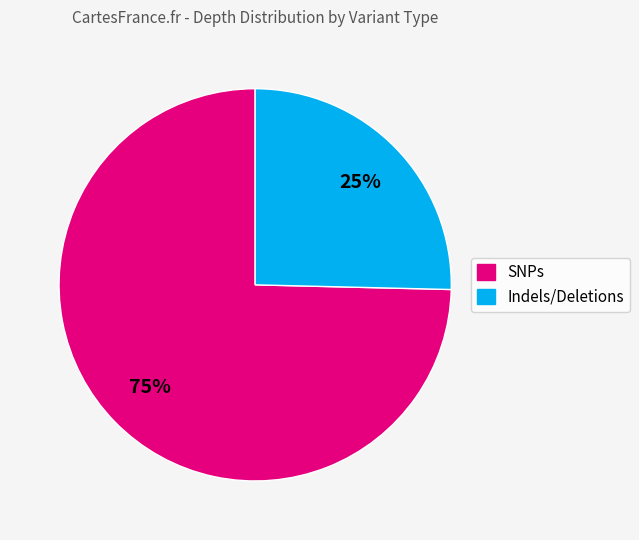

Count the number of slices in the pie.

2